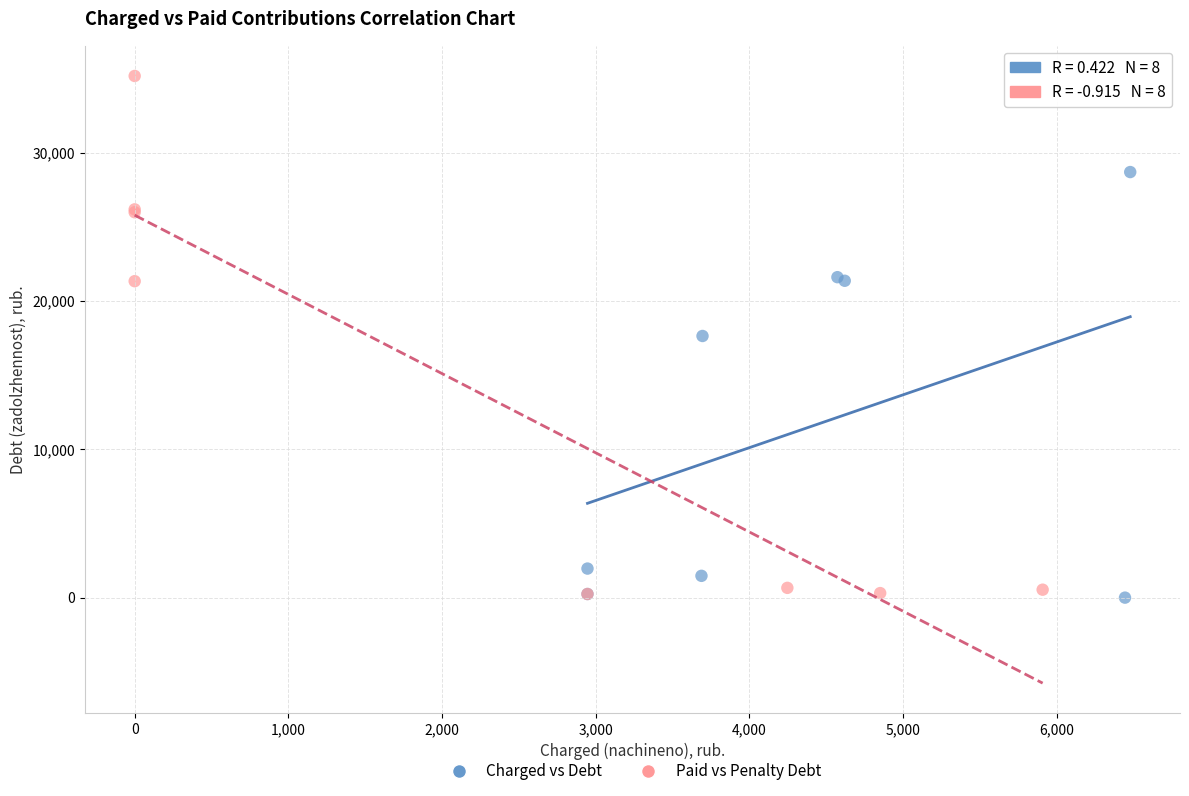

Which series has the largest Y range (max minus min)?

Paid vs Penalty Debt